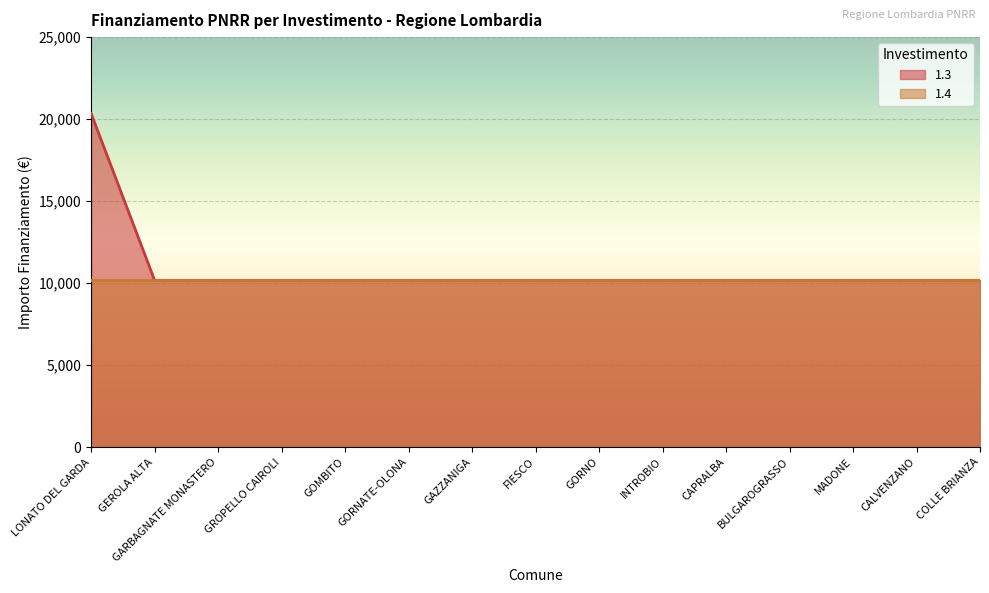

Reading left to right, list all the values displayed in this chart.

LONATO DEL GARDA=20344	GEROLA ALTA=10172	GARBAGNATE MONASTERO=10172	GROPELLO CAIROLI=10172	GOMBITO=10172	GORNATE-OLONA=10172	GAZZANIGA=10172	FIESCO=10172	GORNO=10172	INTROBIO=10172	CAPRALBA=10172	BULGAROGRASSO=10172	MADONE=10172	CALVENZANO=10172	COLLE BRIANZA=10172